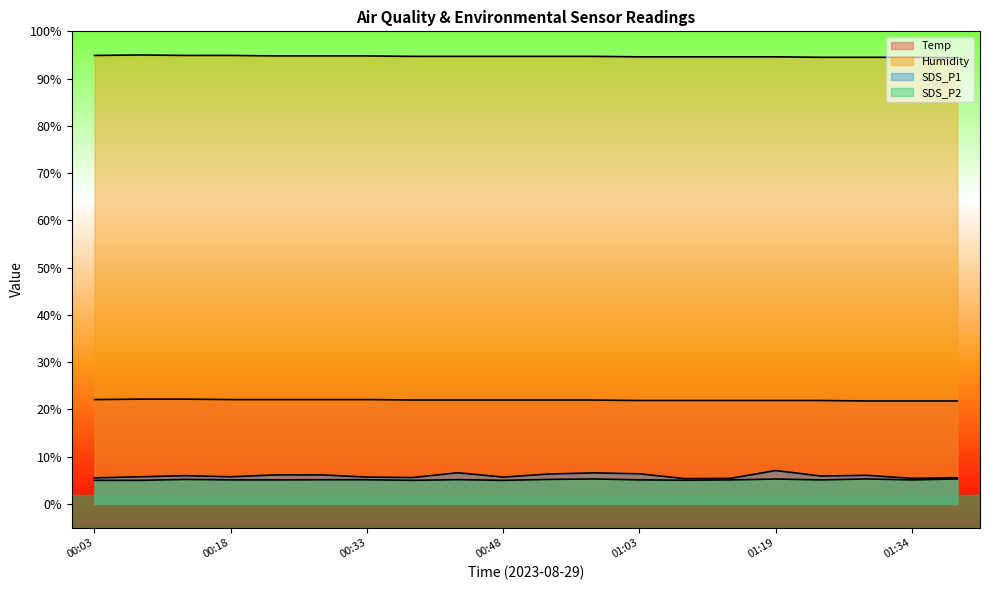

What is the label of the 10th point from the left?

00:48